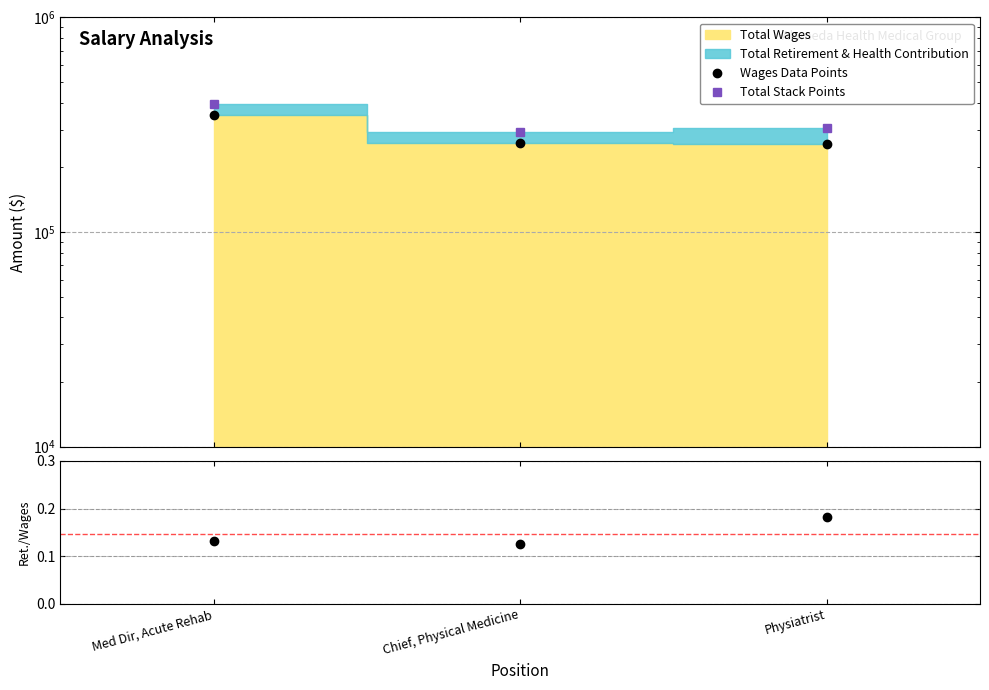

Is it true that the value at Physiatrist is 135031?

False